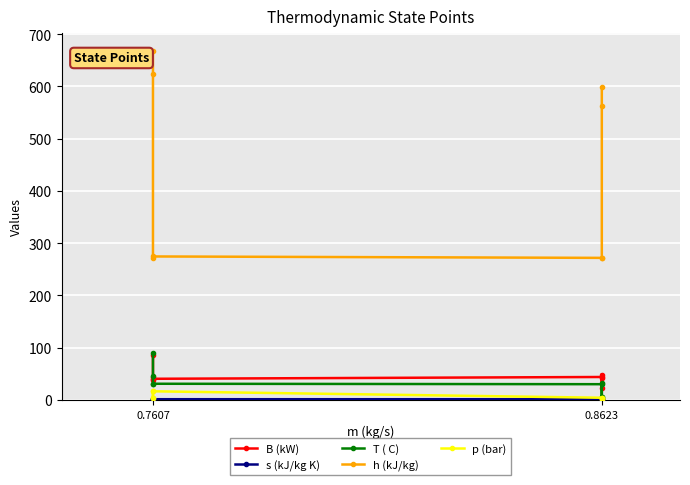

True or false: h (kJ/kg) and p (bar) cross at least once.

False